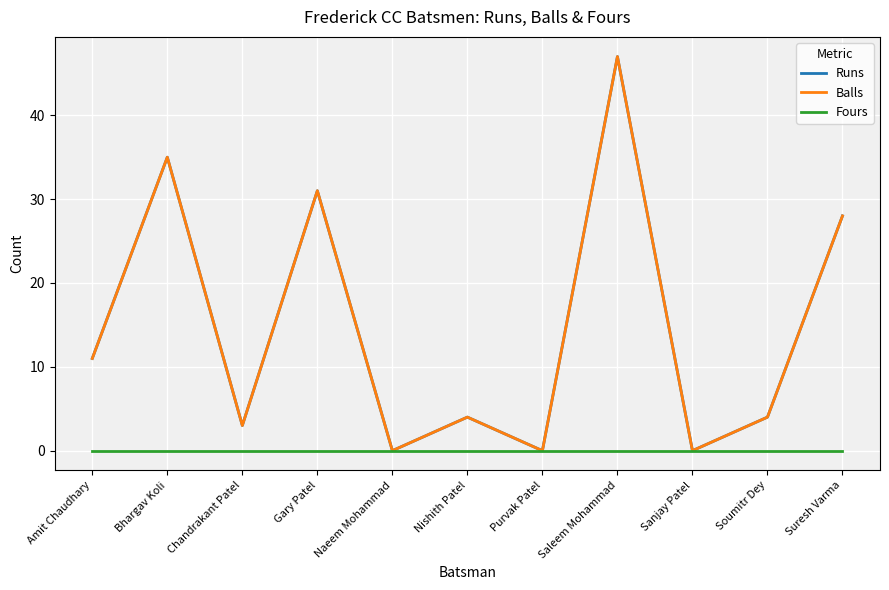

What is the average value of the Balls series?

15